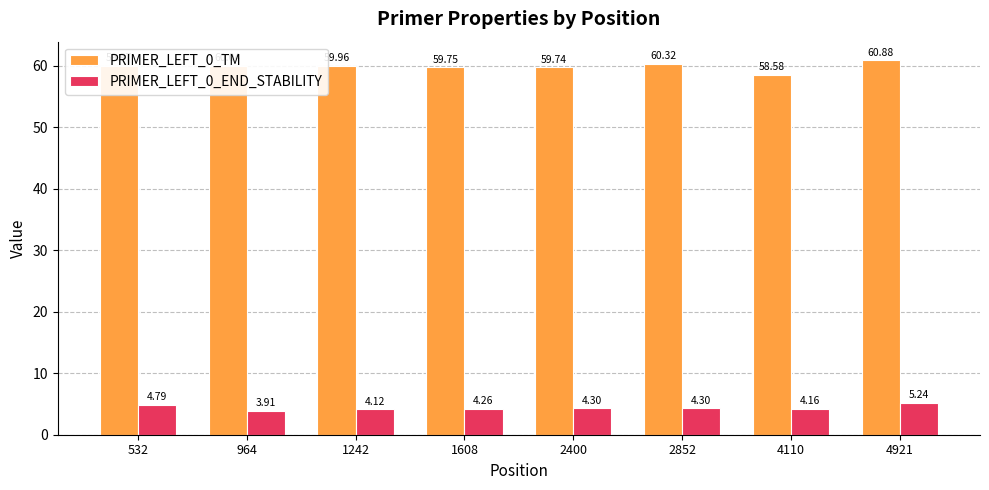

Which series has the largest total across all categories?

PRIMER_LEFT_0_TM